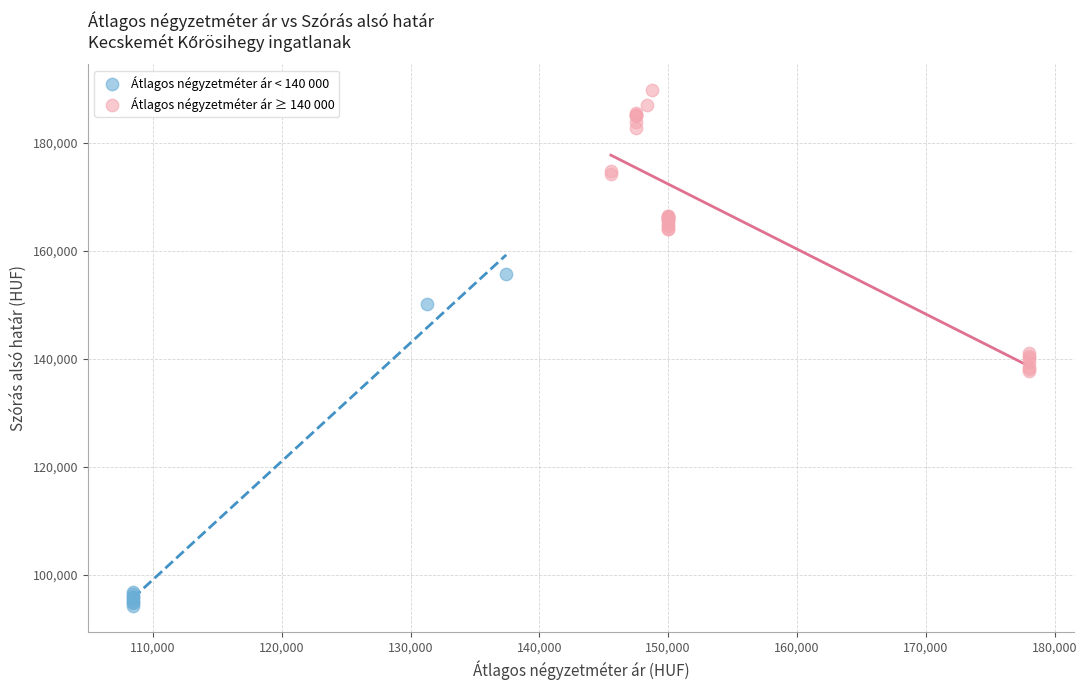

What are all the series names shown in the legend?

Átlagos négyzetméter ár < 140 000, Átlagos négyzetméter ár ≥ 140 000